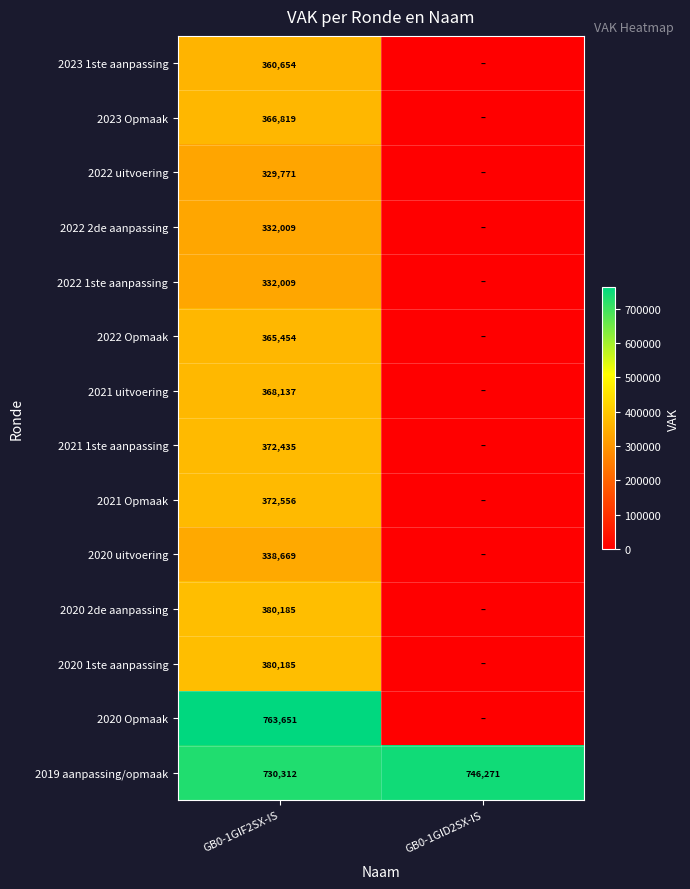

Is the value of 2022 Opmaak at GB0-1GIF2SX-IS greater than the value of 2020 uitvoering at GB0-1GIF2SX-IS?

Yes